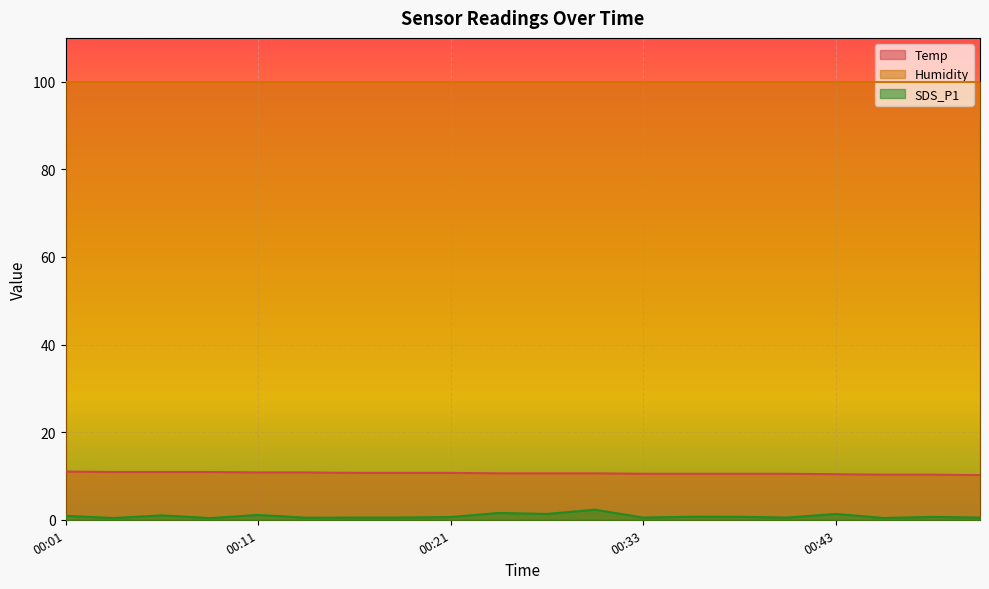

List the series in order of their peak value, highest first.

Humidity, Temp, SDS_P1